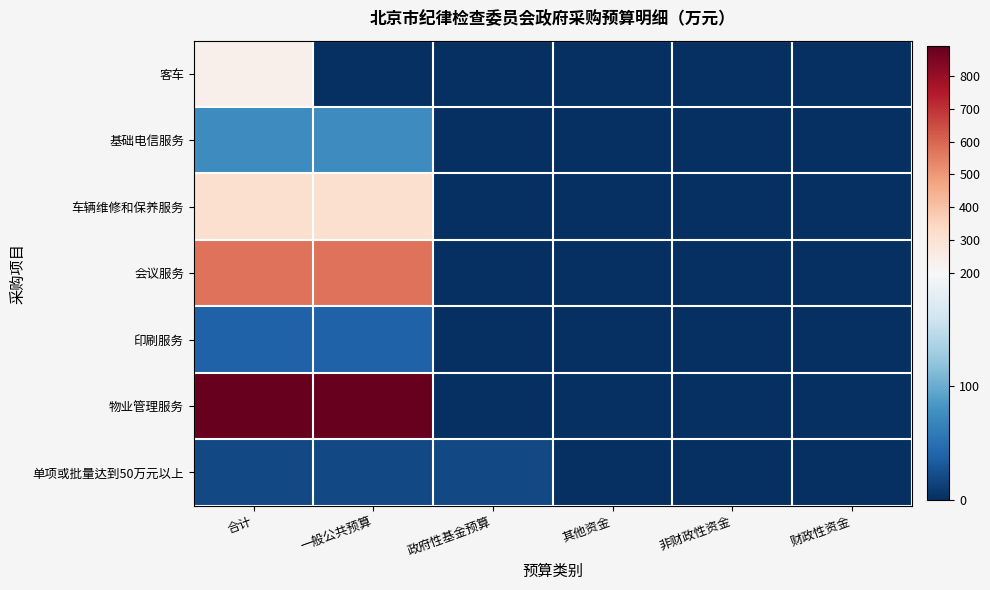

Reading left to right, extract all data points from this chart.

客车: 合计=233.0	一般公共预算=0.0	政府性基金预算=0.0	其他资金=0.0	非财政性资金=0.0	财政性资金=0.0
基础电信服务: 合计=74.8	一般公共预算=74.8	政府性基金预算=0.0	其他资金=0.0	非财政性资金=0.0	财政性资金=0.0
车辆维修和保养服务: 合计=312.2	一般公共预算=312.2	政府性基金预算=0.0	其他资金=0.0	非财政性资金=0.0	财政性资金=0.0
会议服务: 合计=575.0	一般公共预算=575.0	政府性基金预算=0.0	其他资金=0.0	非财政性资金=0.0	财政性资金=0.0
印刷服务: 合计=38.0	一般公共预算=38.0	政府性基金预算=0.0	其他资金=0.0	非财政性资金=0.0	财政性资金=0.0
物业管理服务: 合计=889.4	一般公共预算=889.4	政府性基金预算=0.0	其他资金=0.0	非财政性资金=0.0	财政性资金=0.0
单项或批量达到50万元以上: 合计=19.0	一般公共预算=19.0	政府性基金预算=19.0	其他资金=0.0	非财政性资金=0.0	财政性资金=0.0